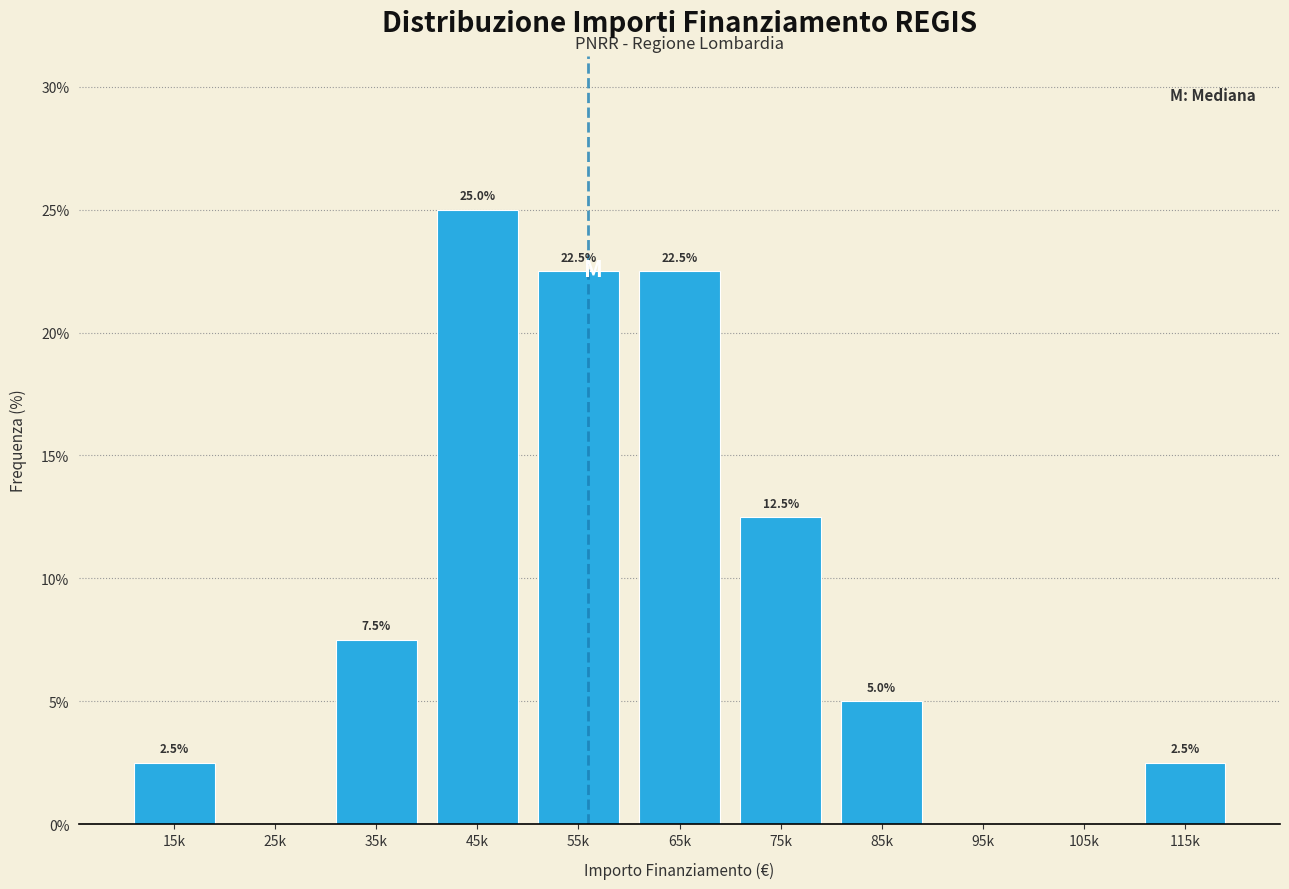

Reading right to left, extract all data points from this chart.

115k=2.5	105k=0.0	95k=0.0	85k=5.0	75k=12.5	65k=22.5	55k=22.5	45k=25.0	35k=7.5	25k=0.0	15k=2.5